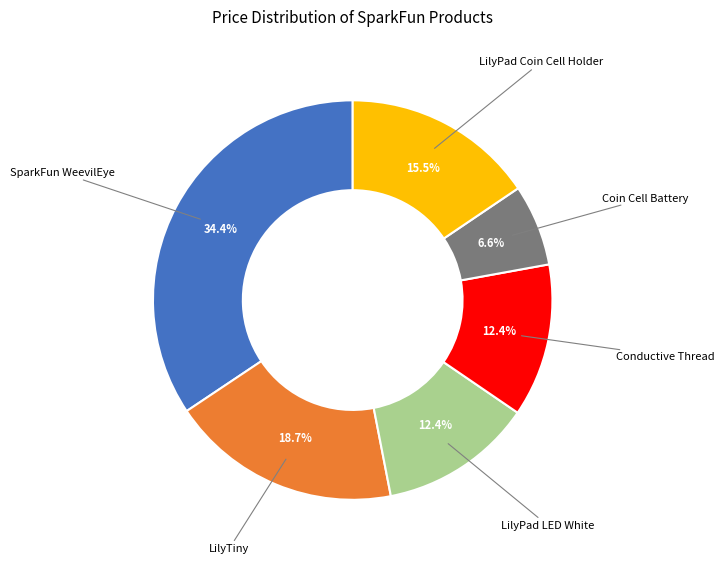

Is there any slice that represents more than half of the pie?

No